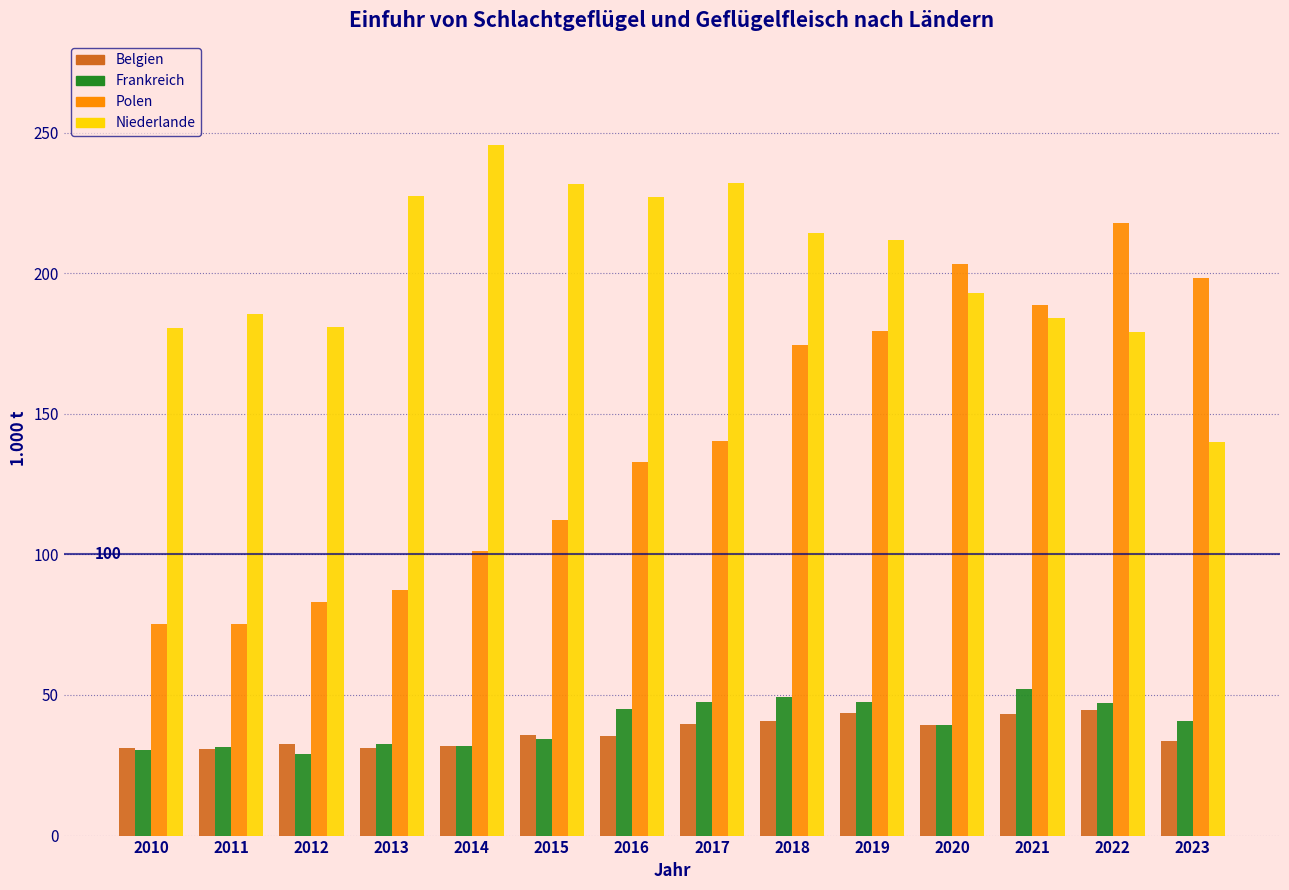

Which series changed the most between 2015 and 2017?

Polen